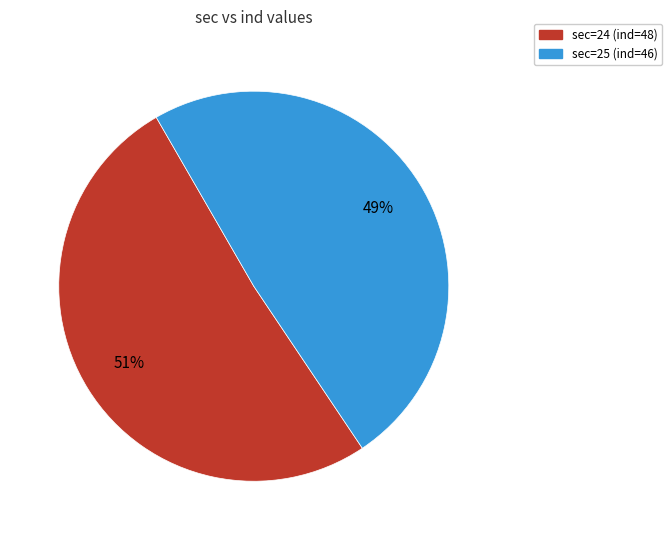

To the nearest percent, what is the difference between the largest and smallest slice percentages?

2%